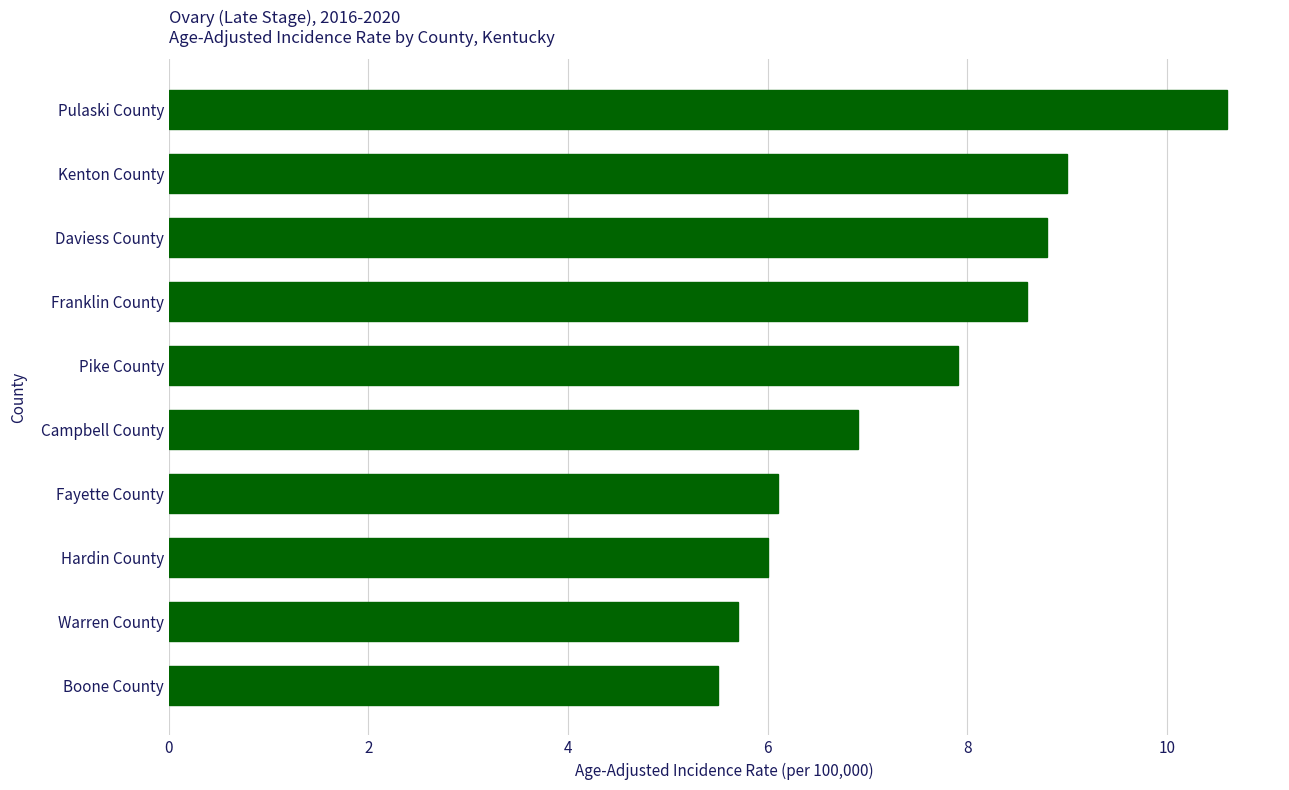

Is it true that the value at Kenton County is 9.0?

True